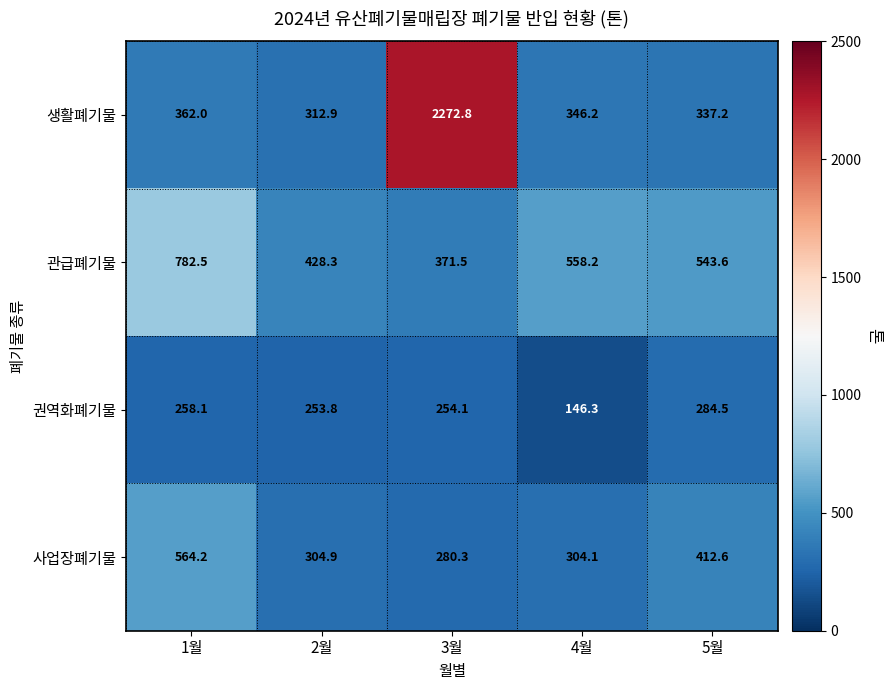

What is the difference between the 사업장폐기물 values at 5월 and 2월?

107.7